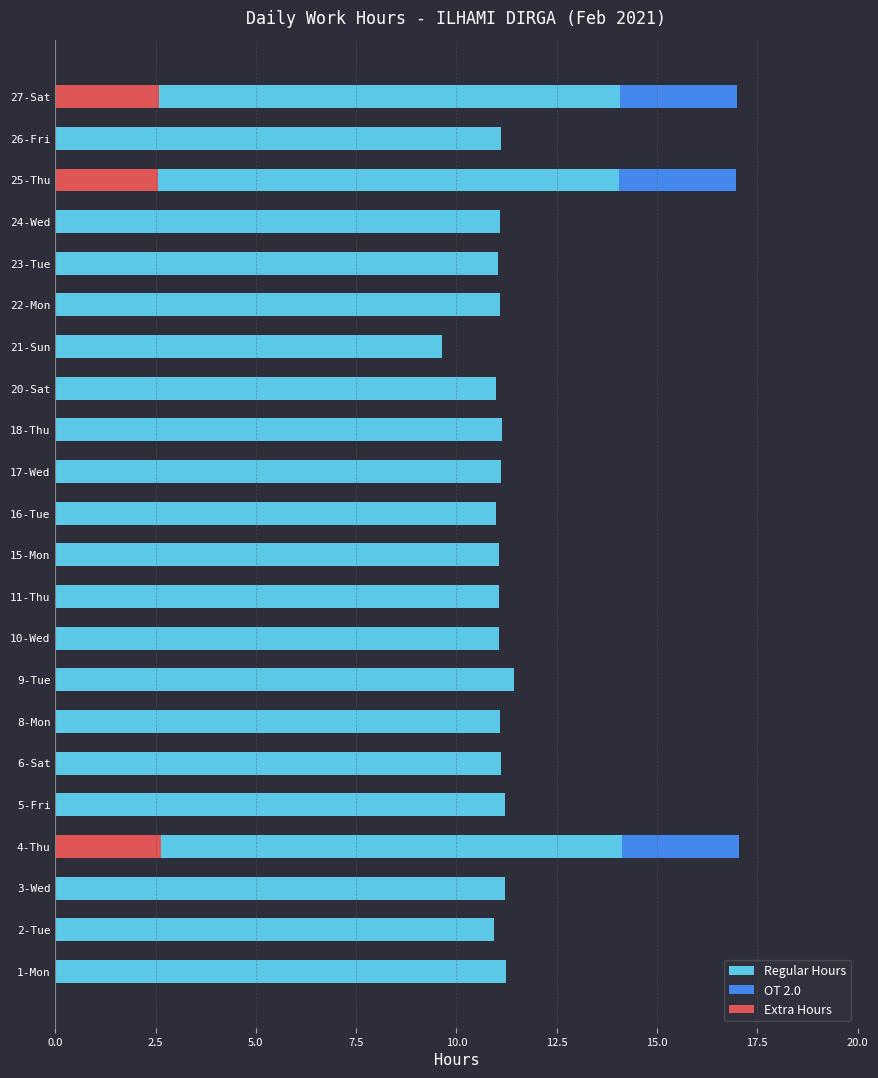

Which series has the widest spread of values?

Regular Hours